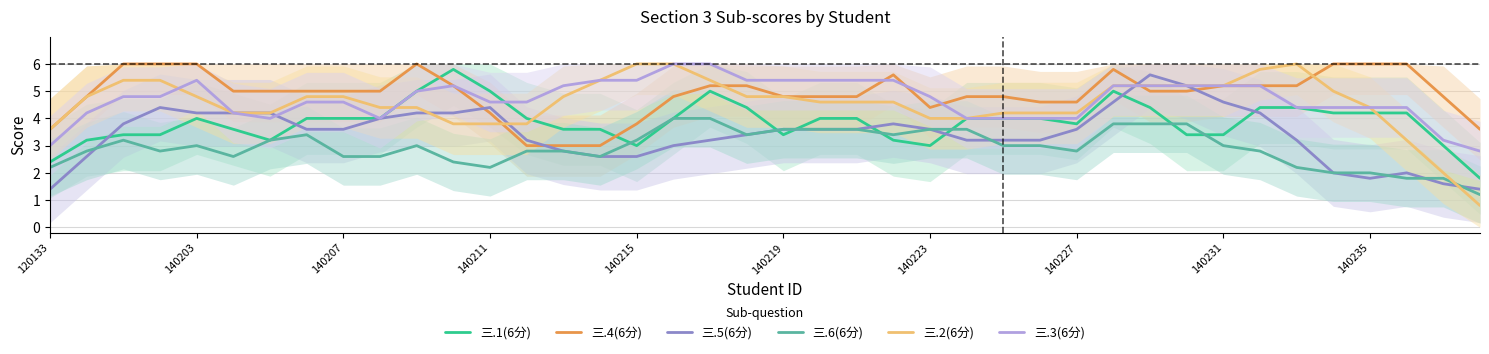

Reading left to right, transcribe all the data shown in this chart.

三.1(6分): 2.4	3.2	3.4	3.4	4.0	3.6	3.2	4.0	4.0	4.0	5.0	5.8	5.0	4.0	3.6	3.6	3.0	4.0	5.0	4.4	3.4	4.0	4.0	3.2	3.0	4.0	4.0	4.0	3.8	5.0	4.4	3.4	3.4	4.4	4.4	4.2	4.2	4.2	3.0	1.8
三.4(6分): 3.6	4.8	6.0	6.0	6.0	5.0	5.0	5.0	5.0	5.0	6.0	5.2	4.2	3.0	3.0	3.0	3.8	4.8	5.2	5.2	4.8	4.8	4.8	5.6	4.4	4.8	4.8	4.6	4.6	5.8	5.0	5.0	5.2	5.2	5.2	6.0	6.0	6.0	4.8	3.6
三.5(6分): 1.4	2.6	3.8	4.4	4.2	4.2	4.2	3.6	3.6	4.0	4.2	4.2	4.4	3.2	2.8	2.6	2.6	3.0	3.2	3.4	3.6	3.6	3.6	3.8	3.6	3.2	3.2	3.2	3.6	4.6	5.6	5.2	4.6	4.2	3.2	2.0	1.8	2.0	1.6	1.4
三.6(6分): 2.2	2.8	3.2	2.8	3.0	2.6	3.2	3.4	2.6	2.6	3.0	2.4	2.2	2.8	2.8	2.6	3.2	4.0	4.0	3.4	3.6	3.6	3.6	3.4	3.6	3.6	3.0	3.0	2.8	3.8	3.8	3.8	3.0	2.8	2.2	2.0	2.0	1.8	1.8	1.2
三.2(6分): 3.6	4.8	5.4	5.4	4.8	4.2	4.2	4.8	4.8	4.4	4.4	3.8	3.8	3.8	4.8	5.4	6.0	6.0	5.4	4.8	4.8	4.6	4.6	4.6	4.0	4.0	4.2	4.2	4.2	5.2	5.2	5.2	5.2	5.8	6.0	5.0	4.4	3.2	2.0	0.8
三.3(6分): 3.0	4.2	4.8	4.8	5.4	4.2	4.0	4.6	4.6	4.0	5.0	5.2	4.6	4.6	5.2	5.4	5.4	6.0	6.0	5.4	5.4	5.4	5.4	5.4	4.8	4.0	4.0	4.0	4.0	5.2	5.2	5.2	5.2	5.2	4.4	4.4	4.4	4.4	3.2	2.8